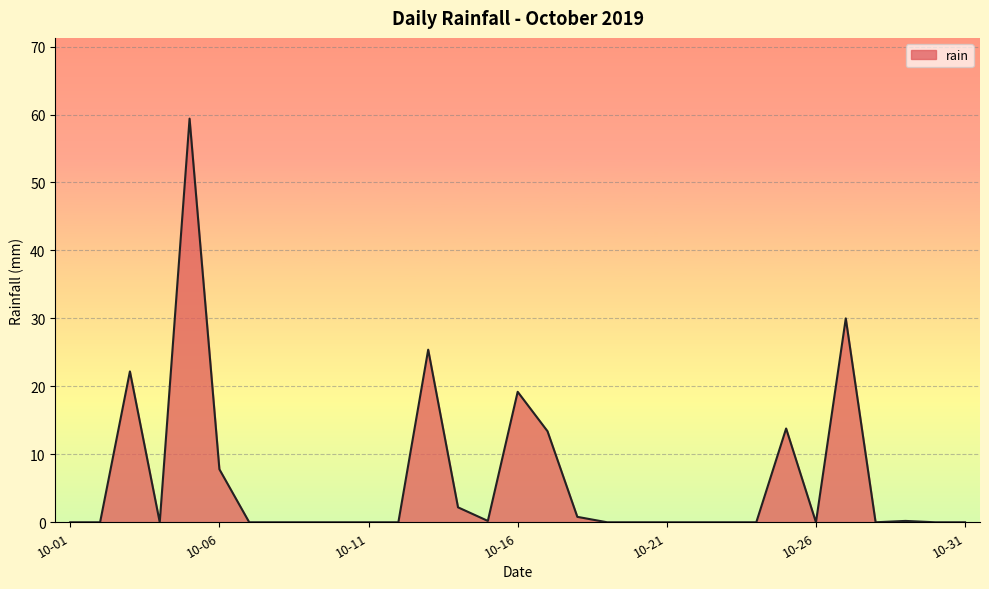

What is the maximum value shown in the chart?

59.4